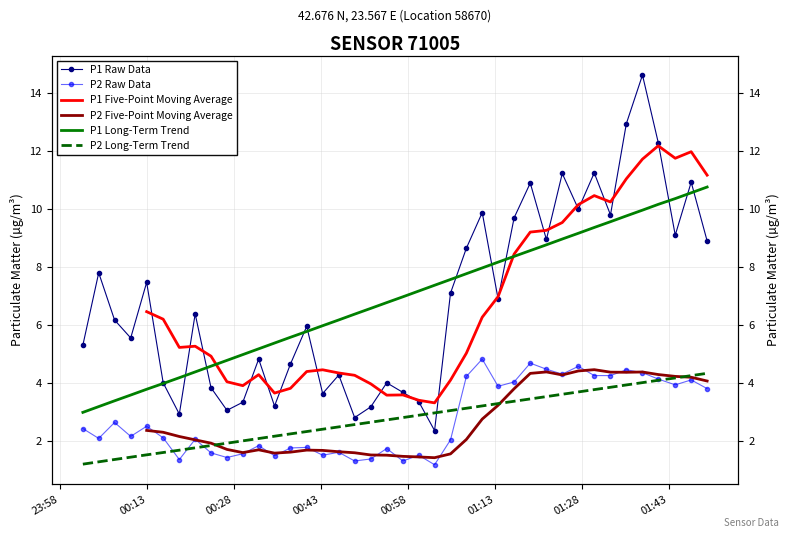

What is the smallest value displayed?

1.2